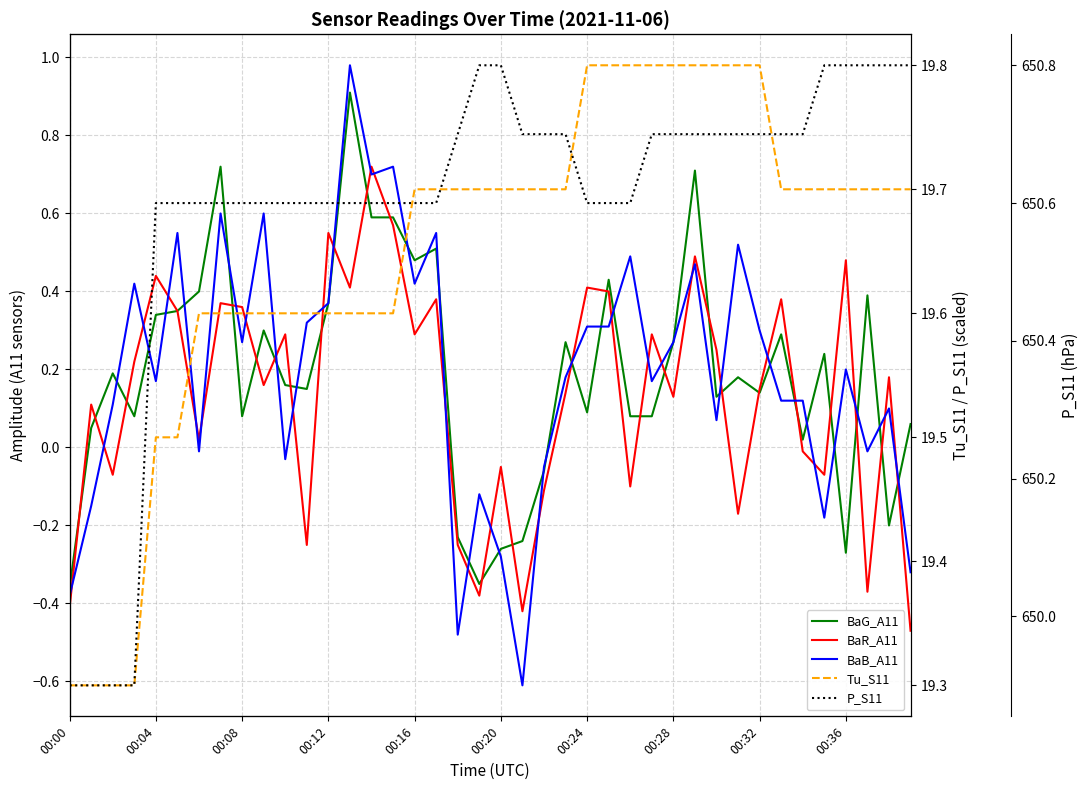

What is the sum of all Tu_S11 values?

785.9